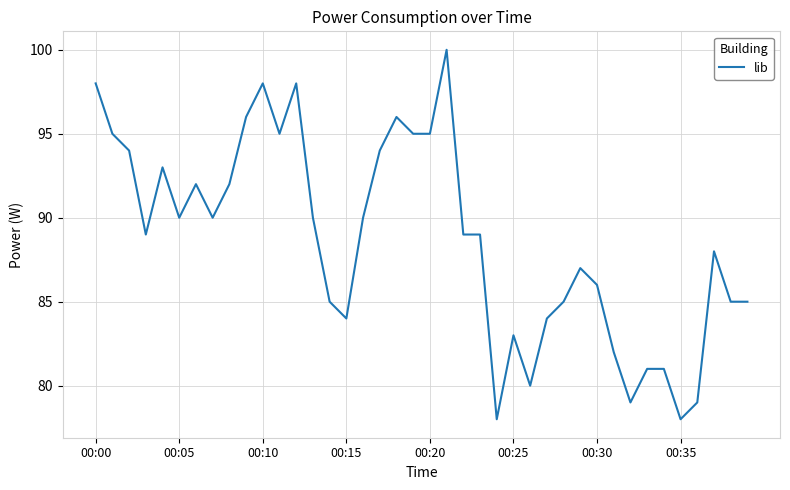

What is the maximum value shown in the chart?

100